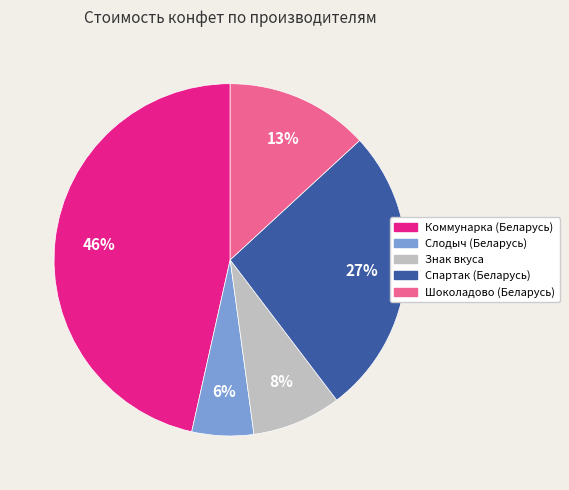

Is there any slice that represents more than half of the pie?

No